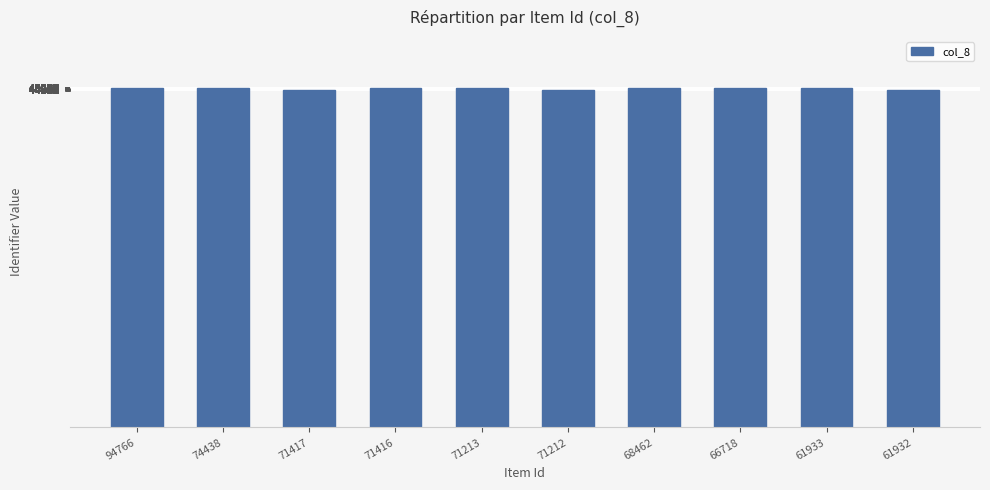

What is the smallest value displayed?

44823